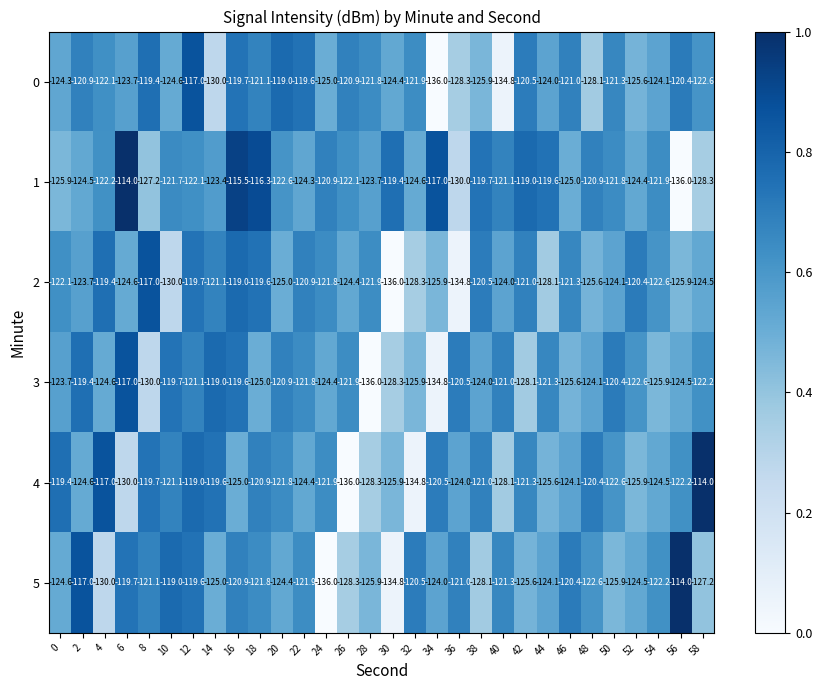

What is the spread (max minus min) of values at 50?

5.5